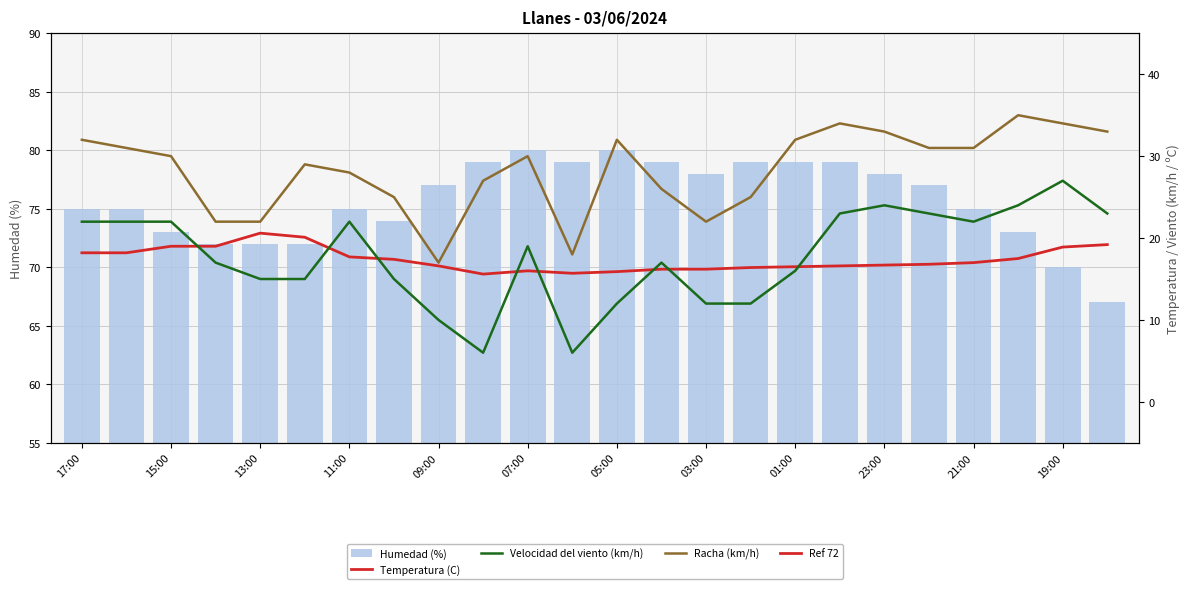

What value does the Humedad (%) series have at 18:00?

67.0